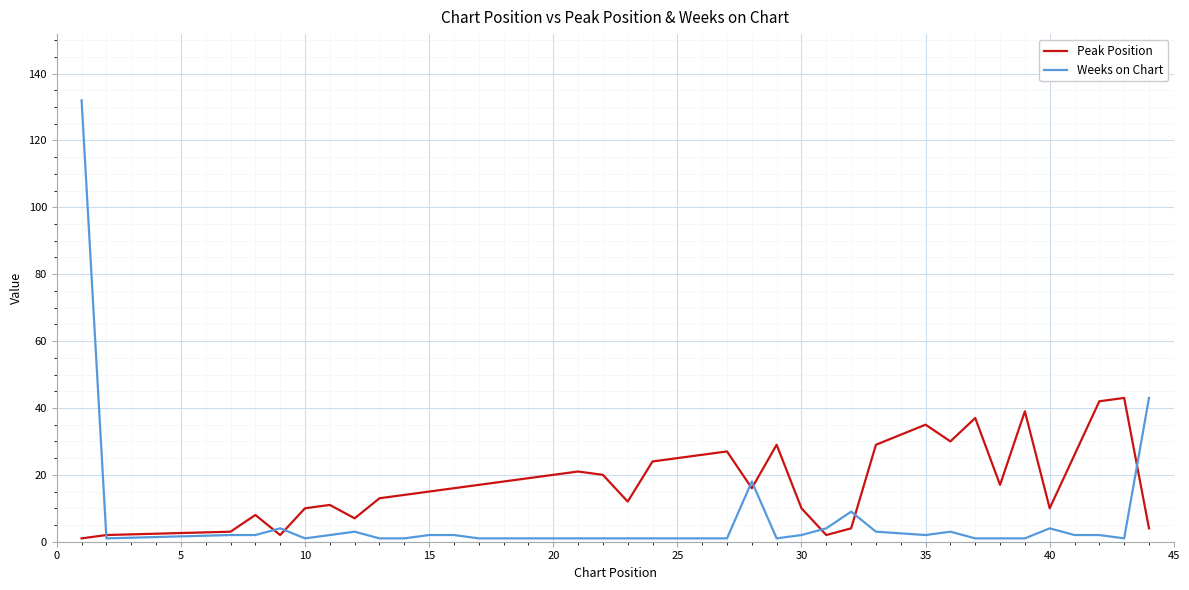

What is the greatest value displayed?

132